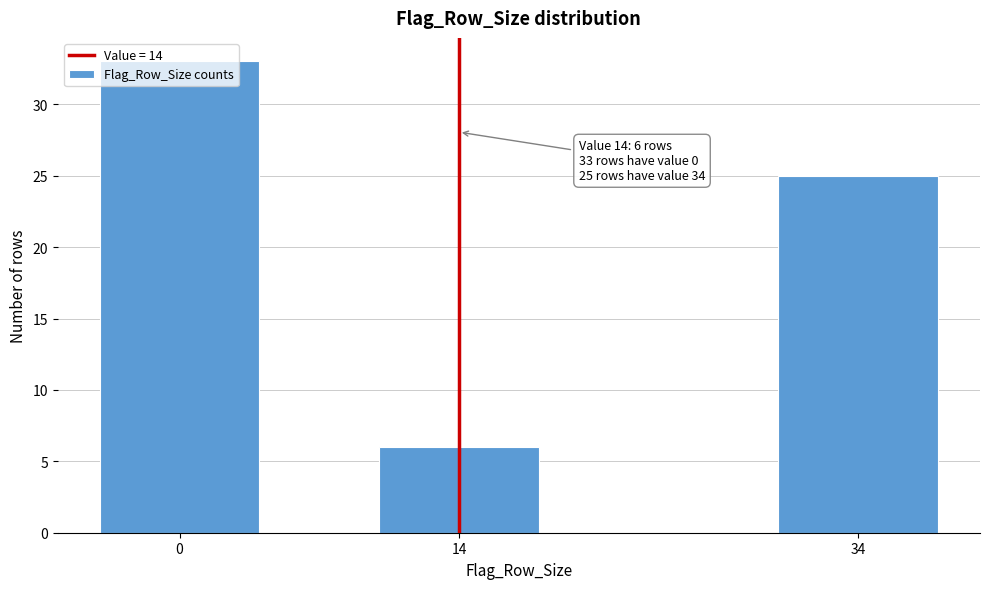

What is the maximum value shown in the chart?

33